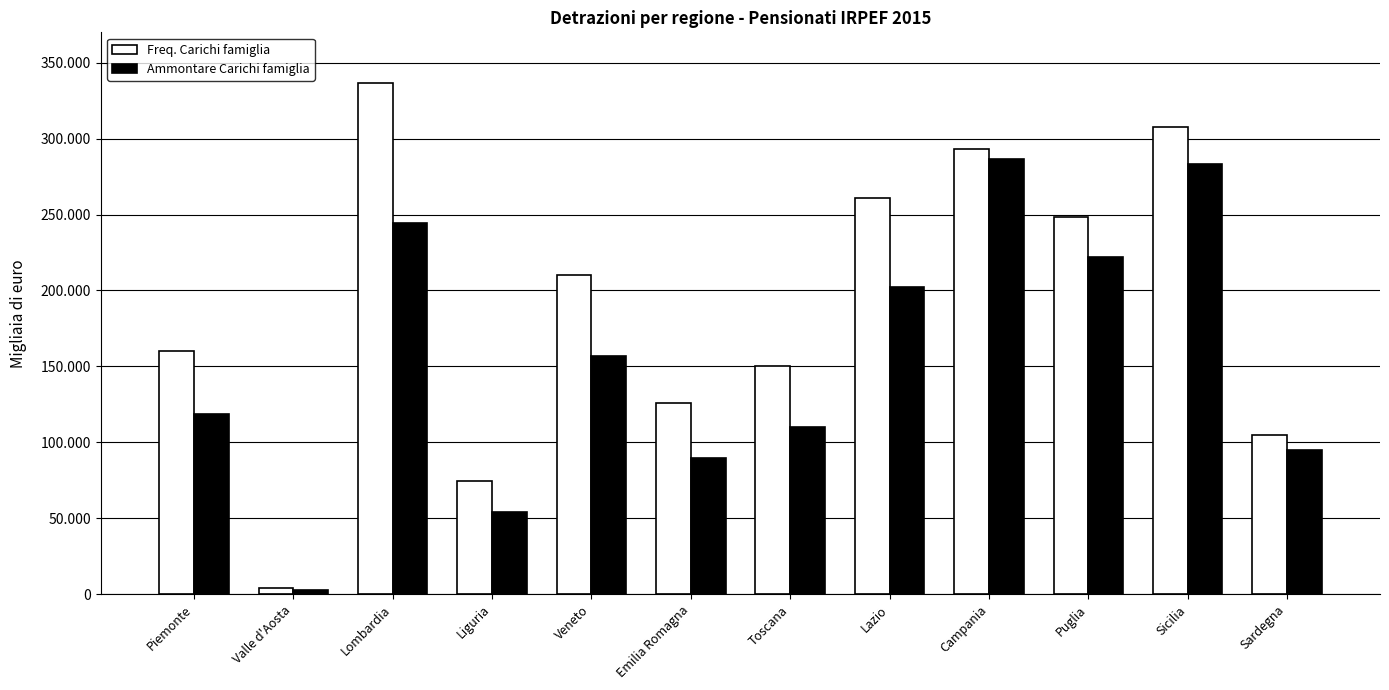

Are the bars grouped side by side (vs. stacked)?

Yes